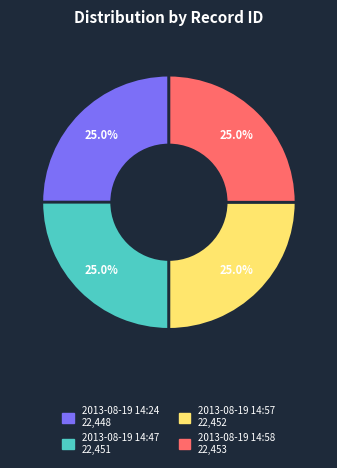

Does 2013-08-19 14:47 represent more than half of the total?

No